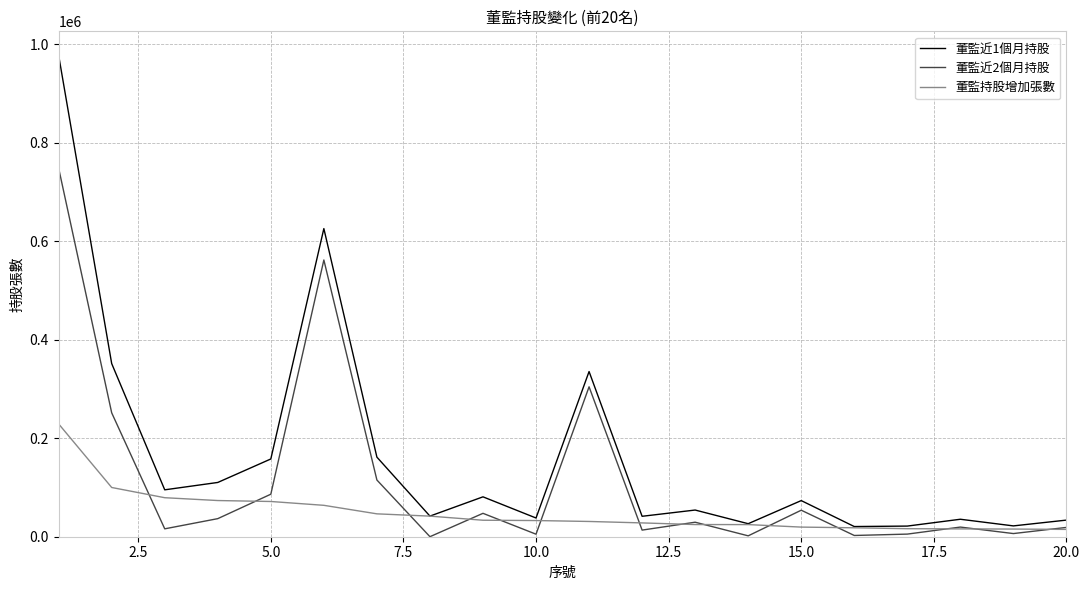

Which series has the largest range (max minus min)?

董監近1個月持股